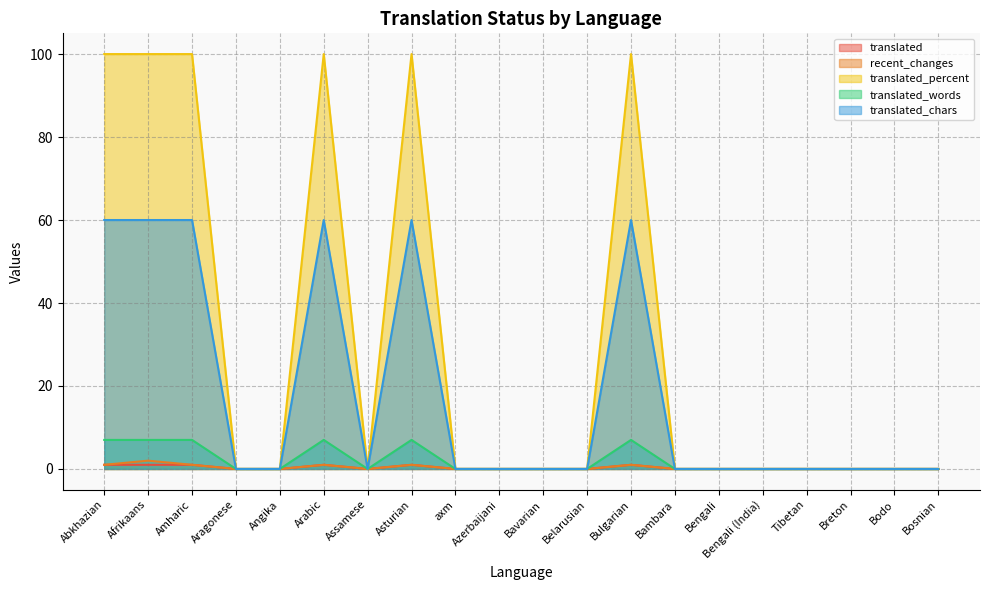

Reading left to right, transcribe all the data shown in this chart.

translated: Abkhazian=1	Afrikaans=1	Amharic=1	Aragonese=0	Angika=0	Arabic=1	Assamese=0	Asturian=1	axm=0	Azerbaijani=0	Bavarian=0	Belarusian=0	Bulgarian=1	Bambara=0	Bengali=0	Bengali (India)=0	Tibetan=0	Breton=0	Bodo=0	Bosnian=0
recent_changes: Abkhazian=1	Afrikaans=2	Amharic=1	Aragonese=0	Angika=0	Arabic=1	Assamese=0	Asturian=1	axm=0	Azerbaijani=0	Bavarian=0	Belarusian=0	Bulgarian=1	Bambara=0	Bengali=0	Bengali (India)=0	Tibetan=0	Breton=0	Bodo=0	Bosnian=0
translated_percent: Abkhazian=100	Afrikaans=100	Amharic=100	Aragonese=0	Angika=0	Arabic=100	Assamese=0	Asturian=100	axm=0	Azerbaijani=0	Bavarian=0	Belarusian=0	Bulgarian=100	Bambara=0	Bengali=0	Bengali (India)=0	Tibetan=0	Breton=0	Bodo=0	Bosnian=0
translated_words: Abkhazian=7	Afrikaans=7	Amharic=7	Aragonese=0	Angika=0	Arabic=7	Assamese=0	Asturian=7	axm=0	Azerbaijani=0	Bavarian=0	Belarusian=0	Bulgarian=7	Bambara=0	Bengali=0	Bengali (India)=0	Tibetan=0	Breton=0	Bodo=0	Bosnian=0
translated_chars: Abkhazian=60	Afrikaans=60	Amharic=60	Aragonese=0	Angika=0	Arabic=60	Assamese=0	Asturian=60	axm=0	Azerbaijani=0	Bavarian=0	Belarusian=0	Bulgarian=60	Bambara=0	Bengali=0	Bengali (India)=0	Tibetan=0	Breton=0	Bodo=0	Bosnian=0